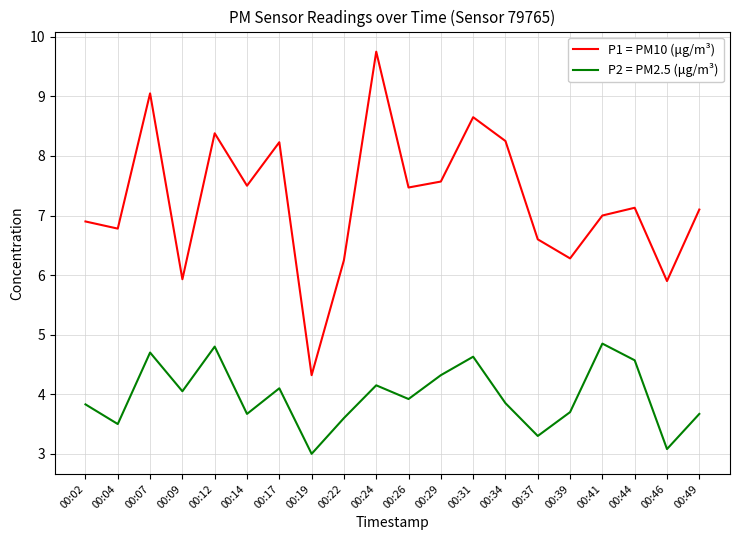

The P1 = PM10 (μg/m³) series shows 7.1 at 00:44. True or false?

True